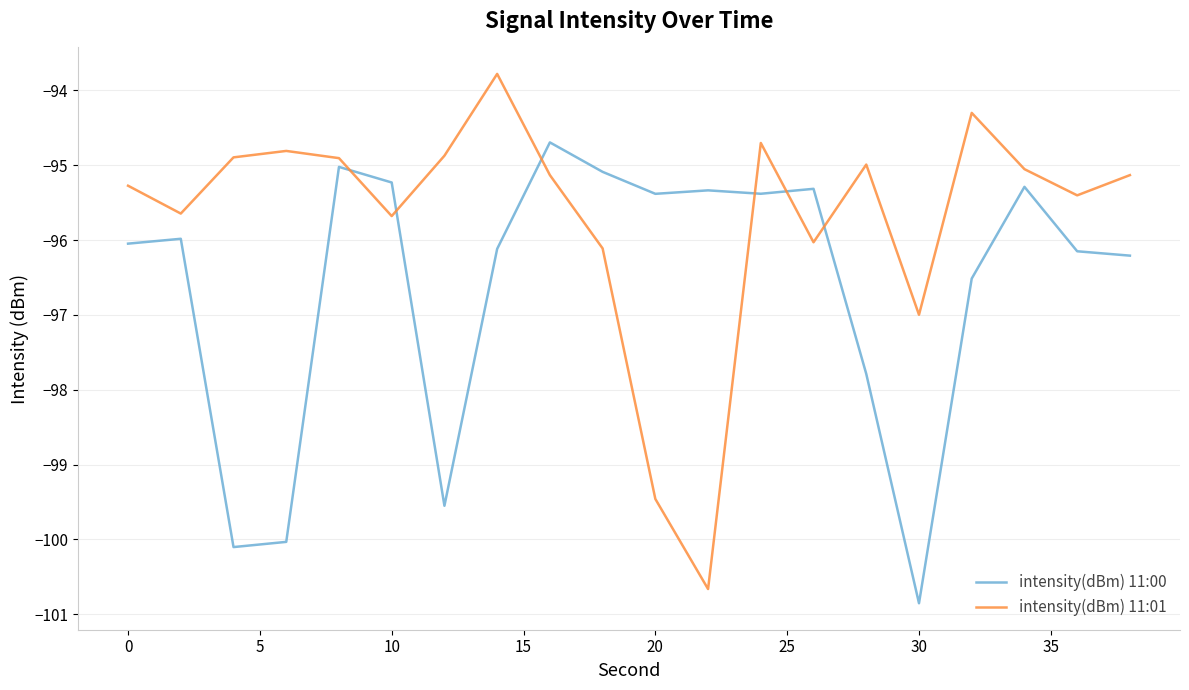

Which series has the widest spread of values?

intensity(dBm) 11:01